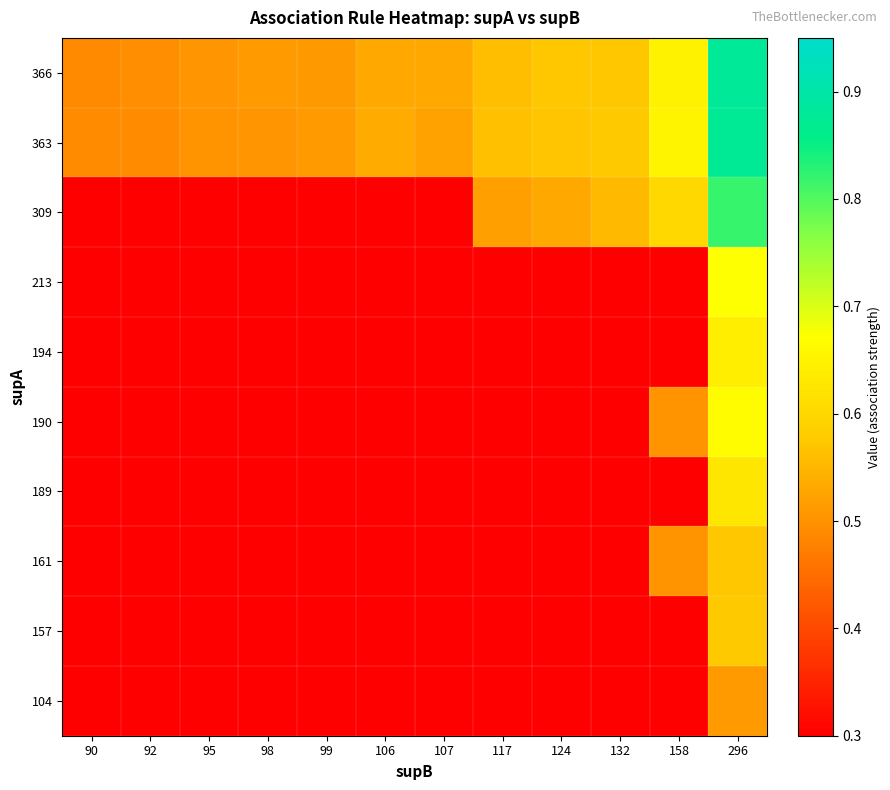

Which has a higher value, 90 or 124?

124